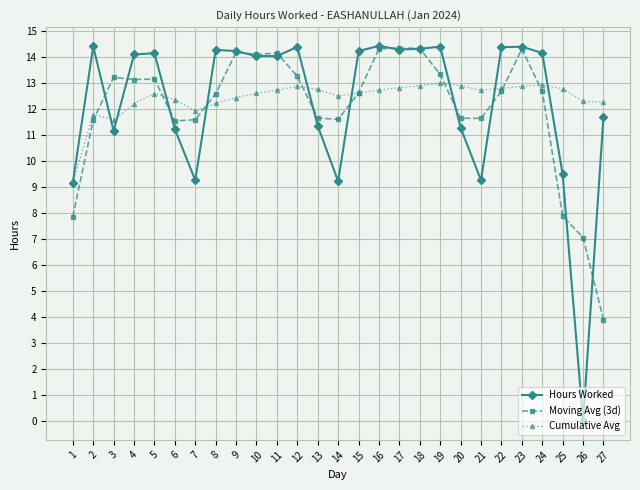

Which category has the lowest value across all series?

26